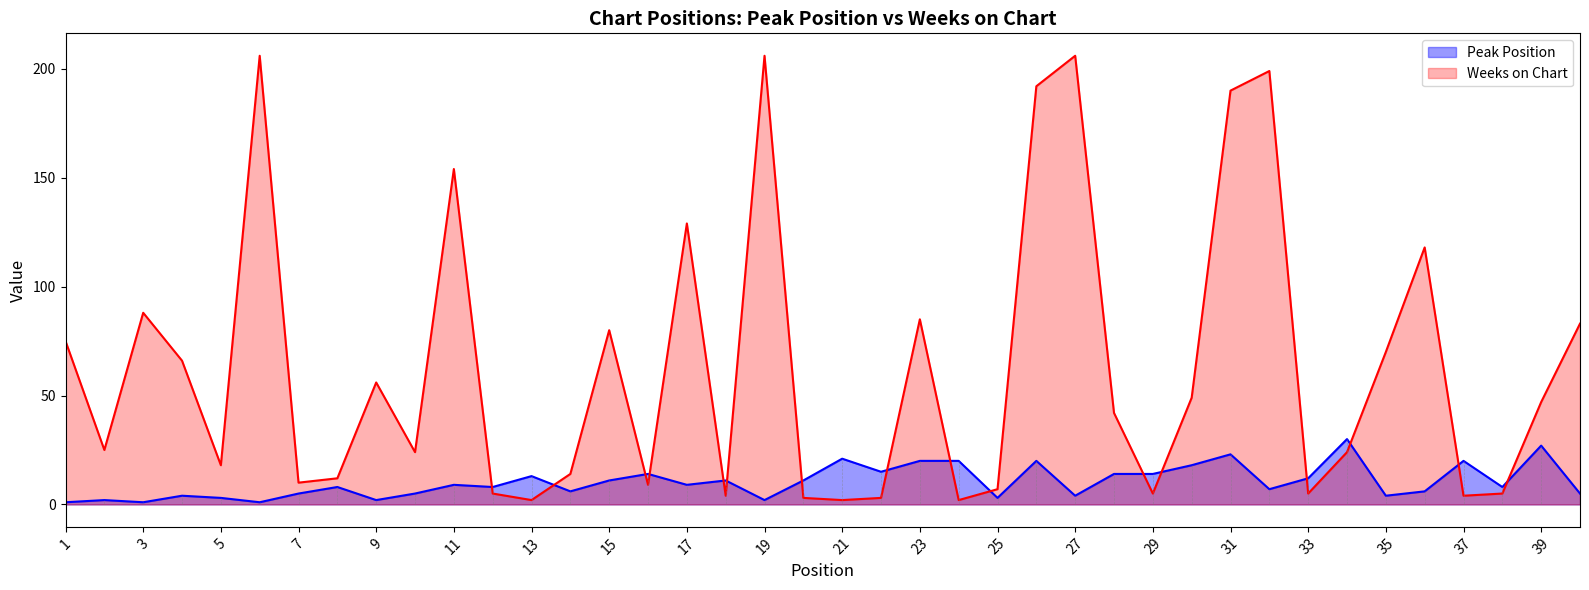

Which category has the highest value across all series?

6